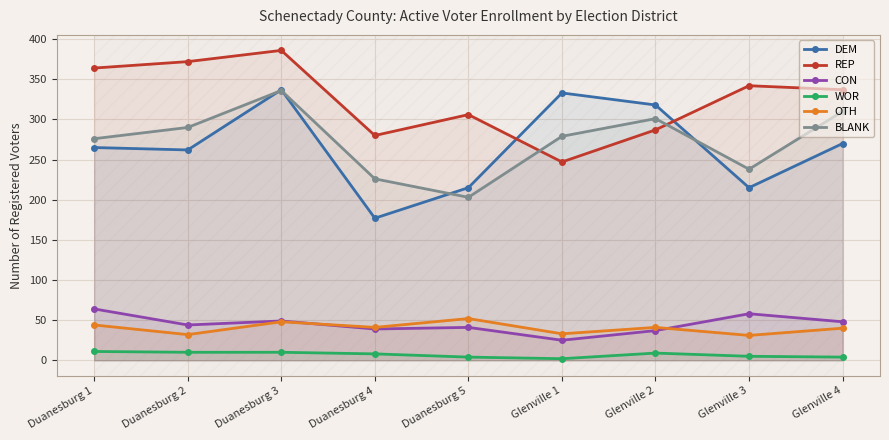

True or false: CON and REP cross at least once.

False